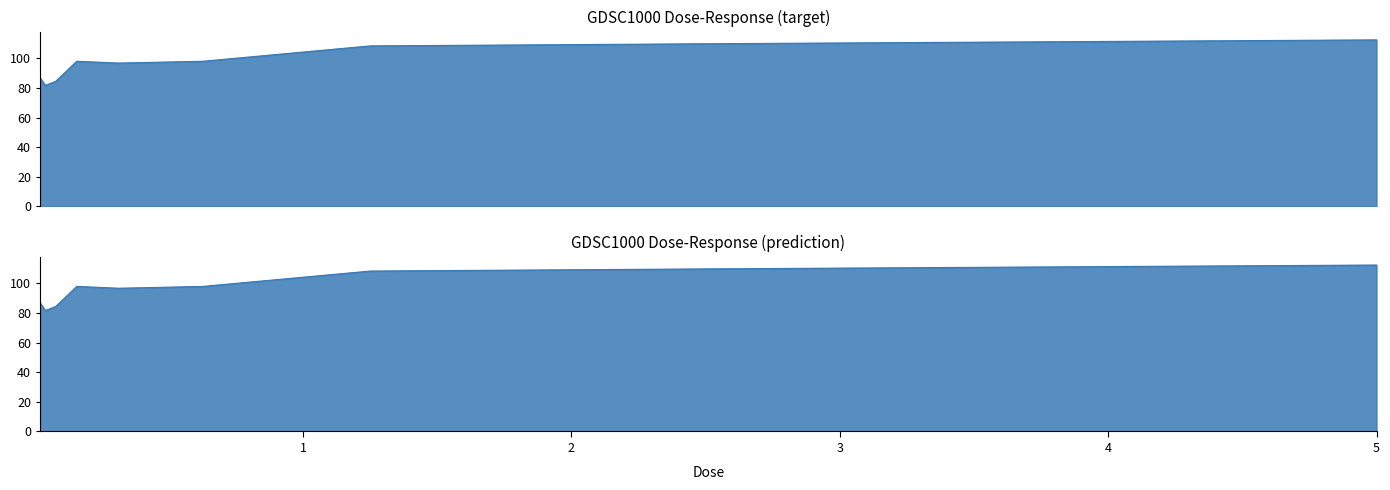

List the labels in order of value, largest first.

5.0, 2.5, 1.25, 0.15625, 0.625, 0.3125, 0.0195312, 0.078125, 0.0390625